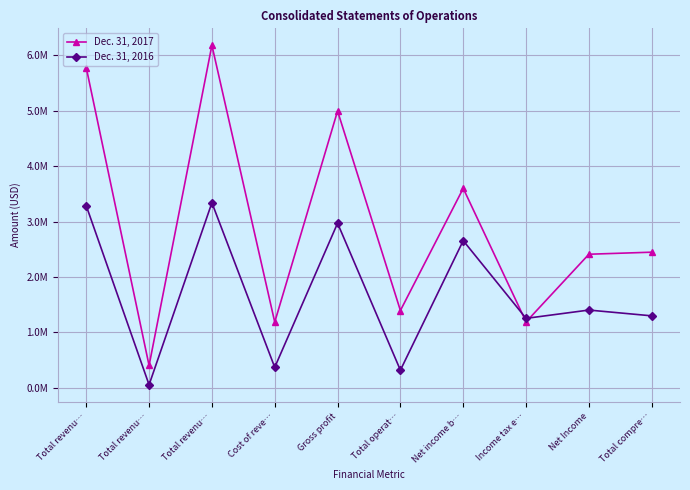

Rank the series by their average value, from highest to lowest.

Dec. 31, 2017, Dec. 31, 2016